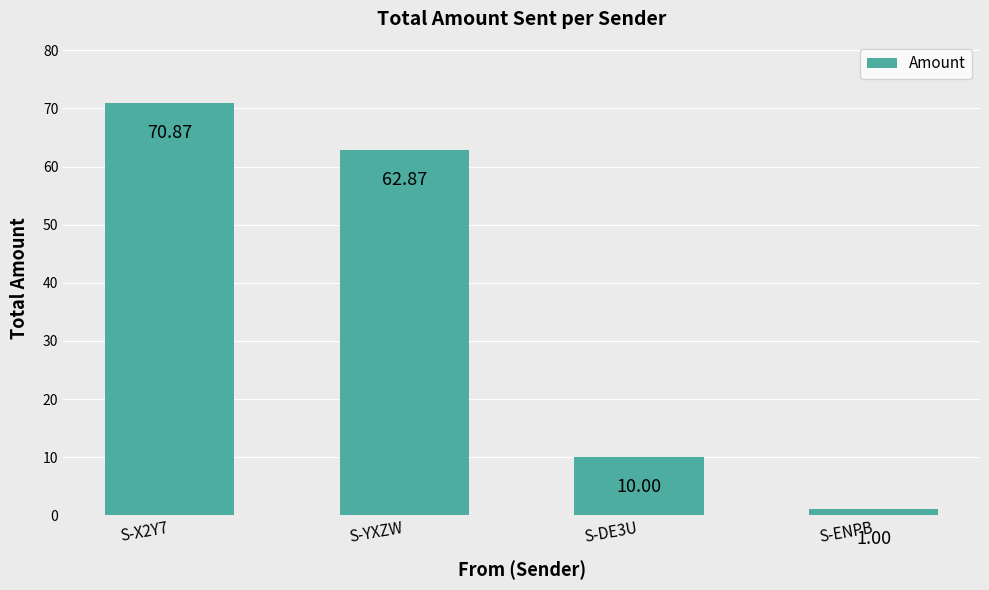

Reading left to right, what are all the values shown in this chart?

S-X2Y7=70.9	S-YXZW=62.9	S-DE3U=10.0	S-ENPB=1.0